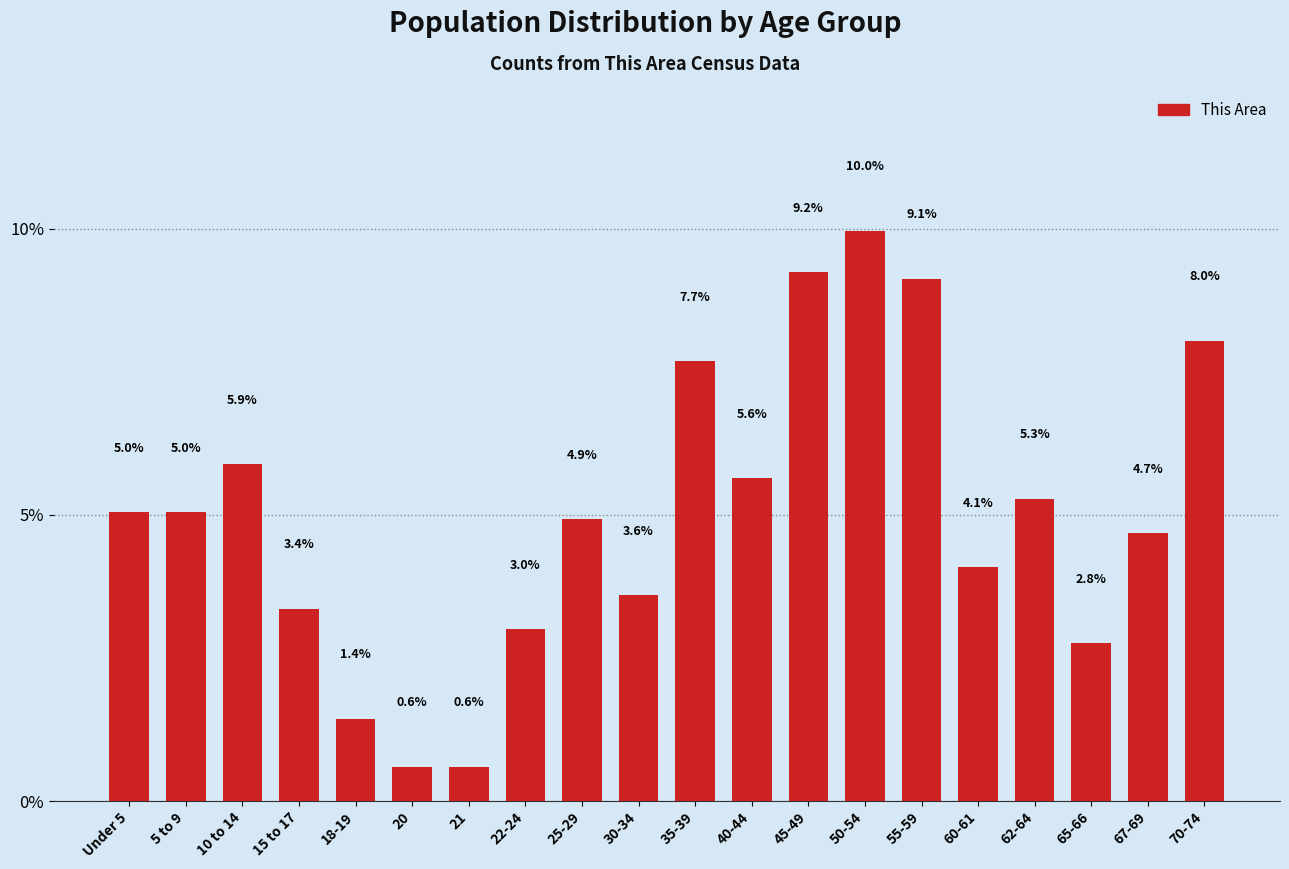

Reading left to right, list all the values displayed in this chart.

Under 5=5.0	5 to 9=5.0	10 to 14=5.9	15 to 17=3.4	18-19=1.4	20=0.6	21=0.6	22-24=3.0	25-29=4.9	30-34=3.6	35-39=7.7	40-44=5.6	45-49=9.2	50-54=10.0	55-59=9.1	60-61=4.1	62-64=5.3	65-66=2.8	67-69=4.7	70-74=8.0